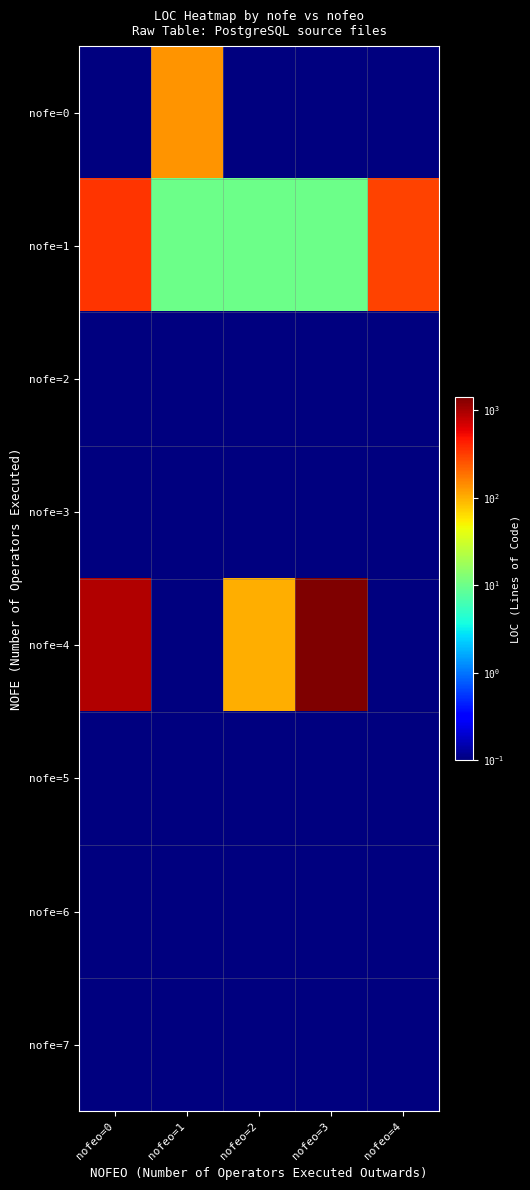

Which label corresponds to the largest value in the chart?

nofeo=3